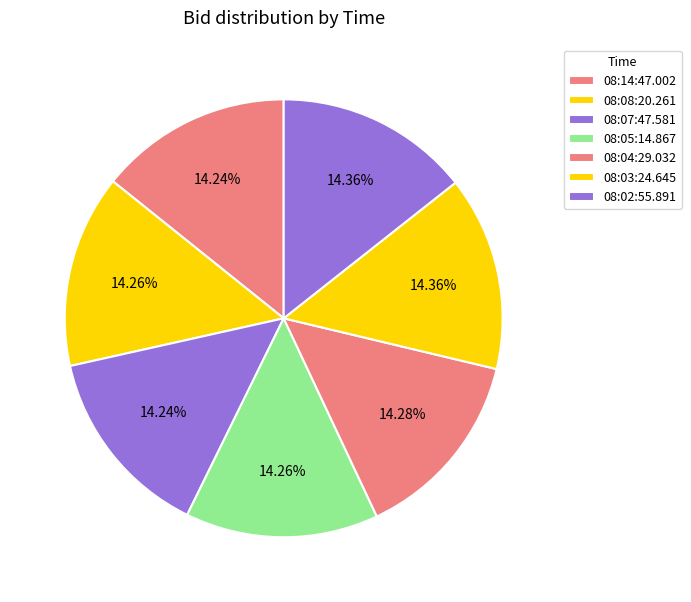

How many segments does this pie chart have?

7